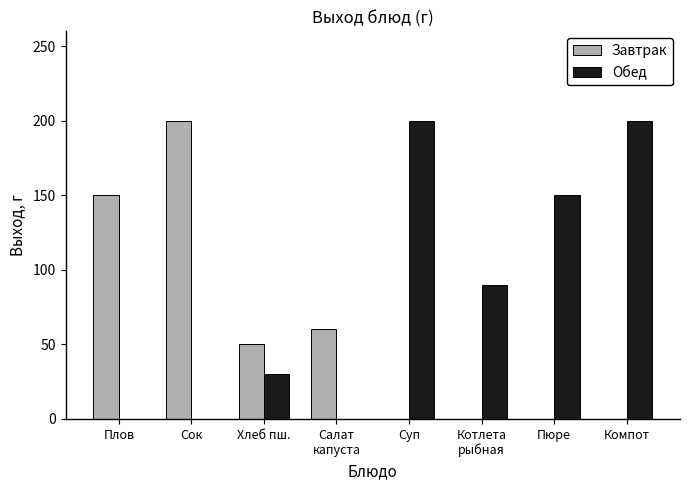

What is the sum of all Завтрак values?

460